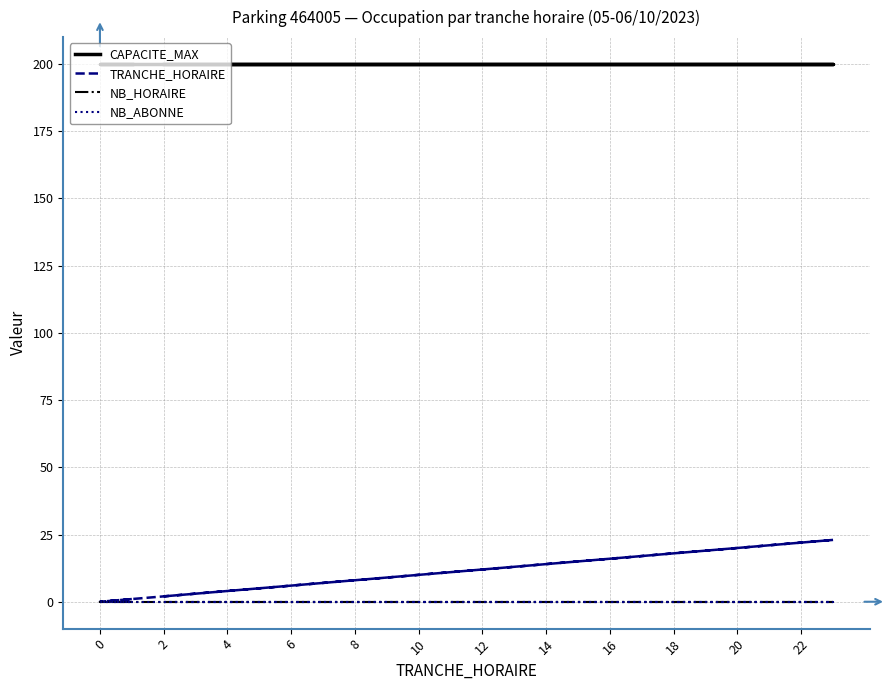

Which category has the lowest value in the NB_ABONNE series?

2